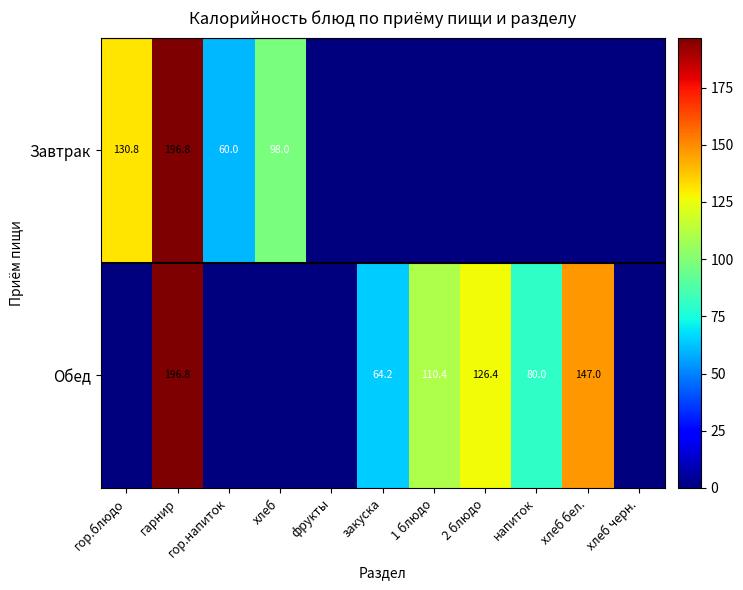

What is the difference between the Завтрак values at гор.блюдо and гор.напиток?

70.8